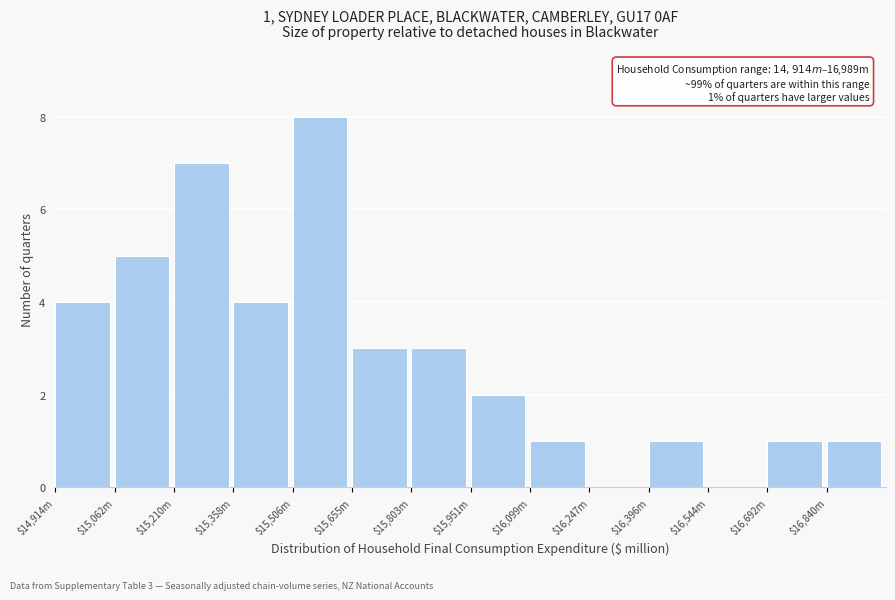

The value at $14,914m is 6. True or false?

False